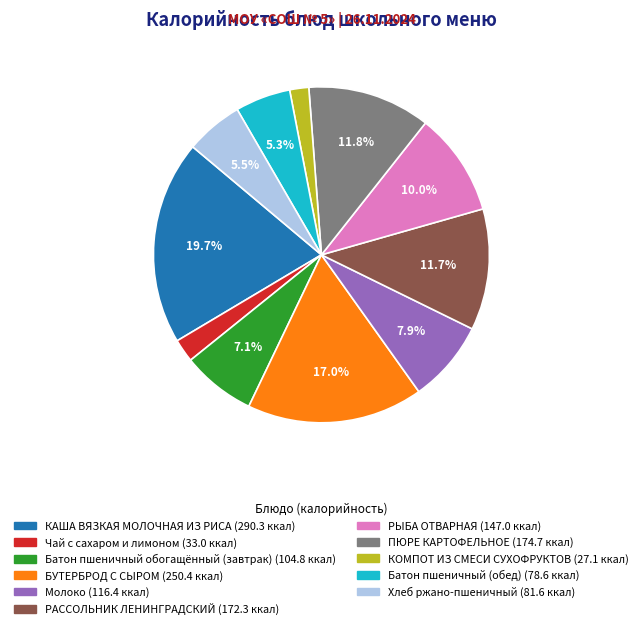

Combined, what portion of the pie is Хлеб ржано-пшеничный and БУТЕРБРОД С СЫРОМ?

22.5%